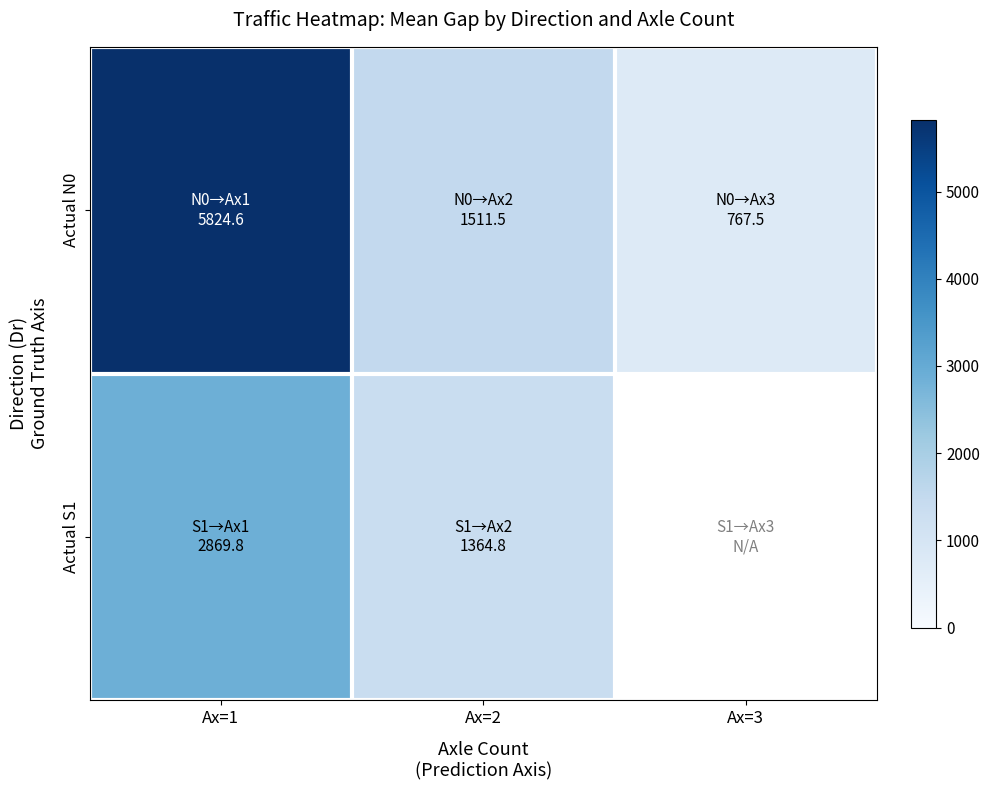

At which category is the sum across all series the highest?

Ax=1